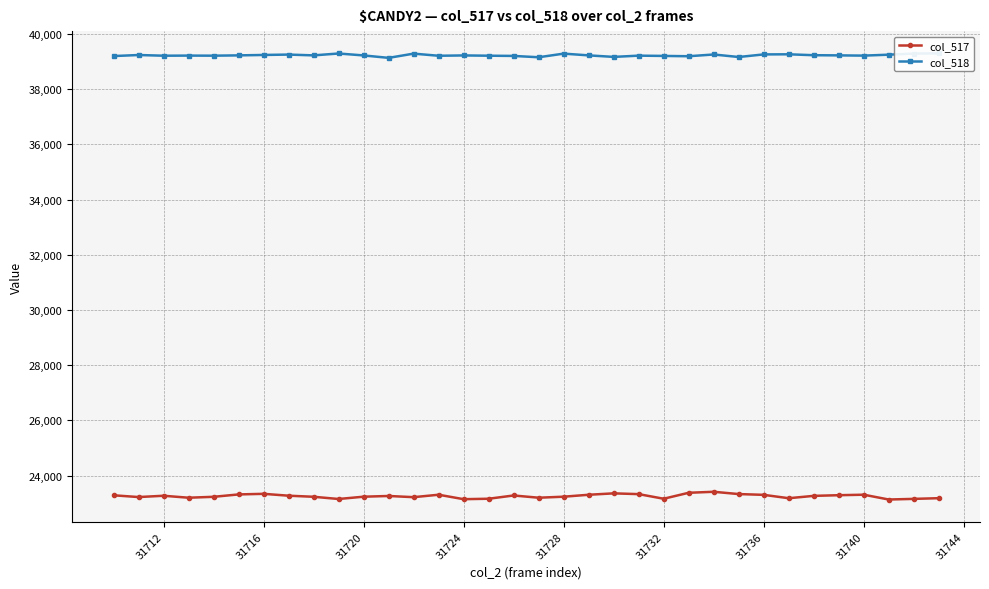

How many categories are shown in the chart?

34